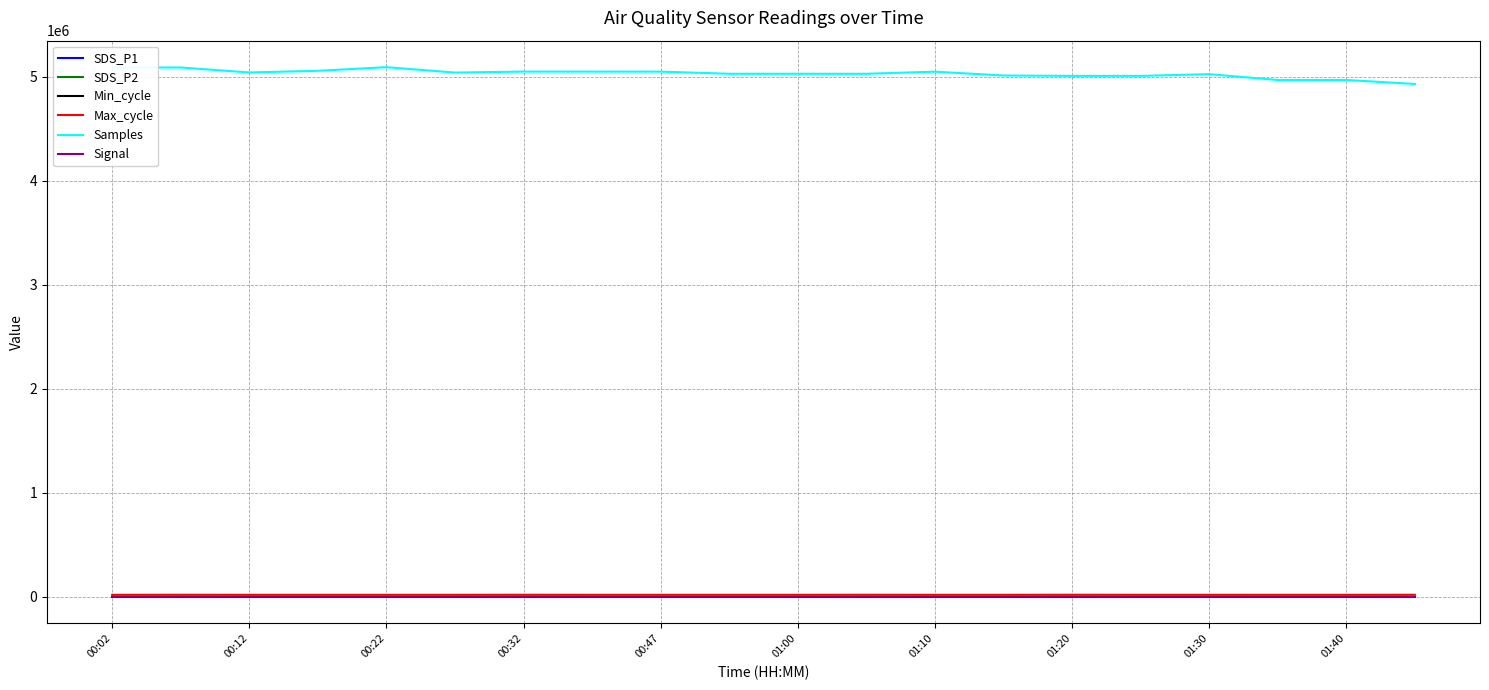

How many lines are shown in the chart?

6